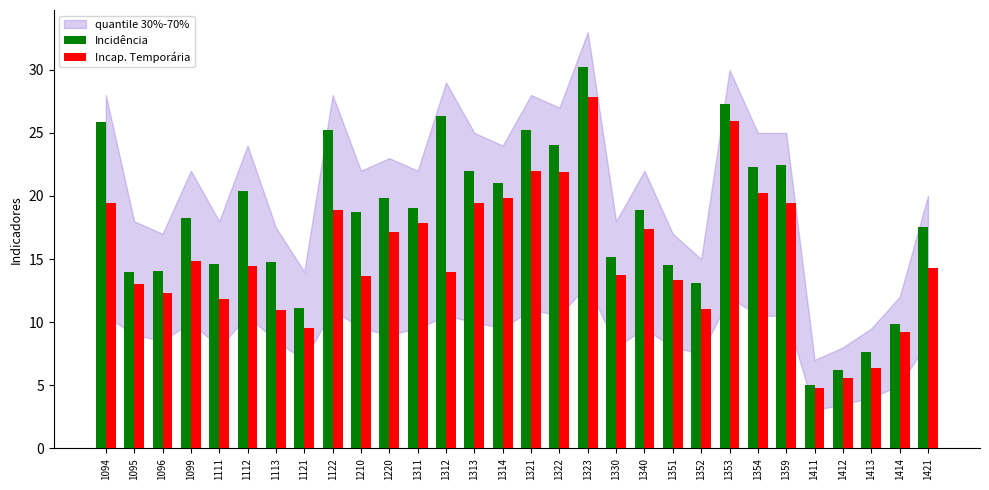

What is the total value across all series at 1099?

33.1